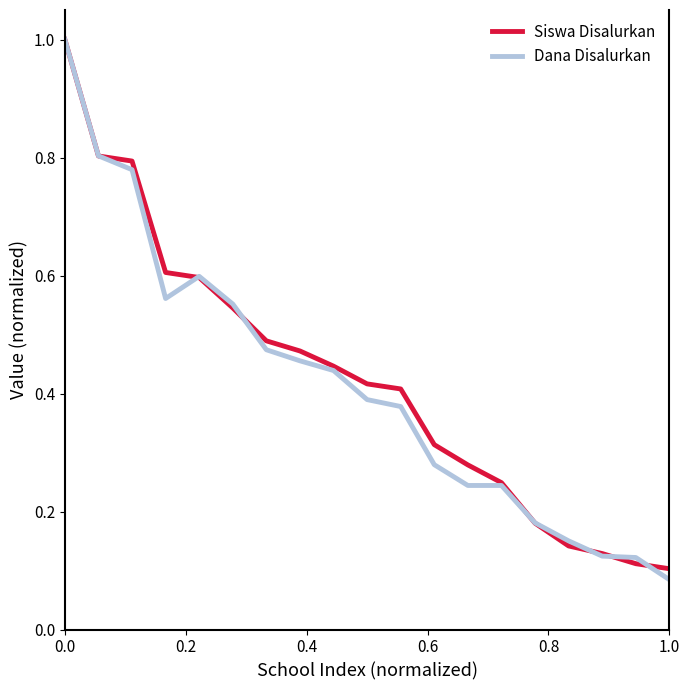

What is the maximum value for Siswa Disalurkan?

1.0